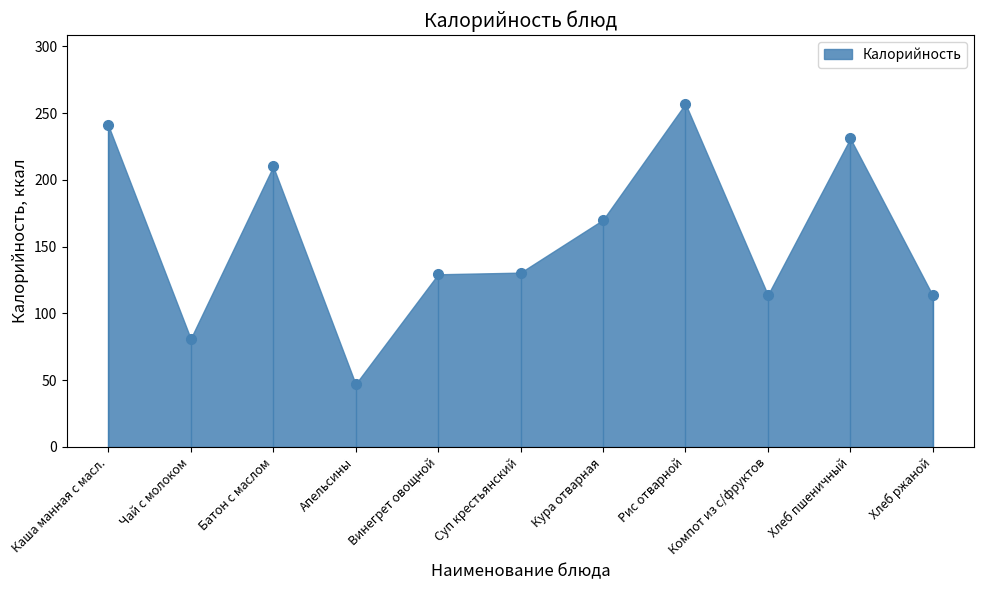

True or false: the data has more than 2 interior local peaks.

True